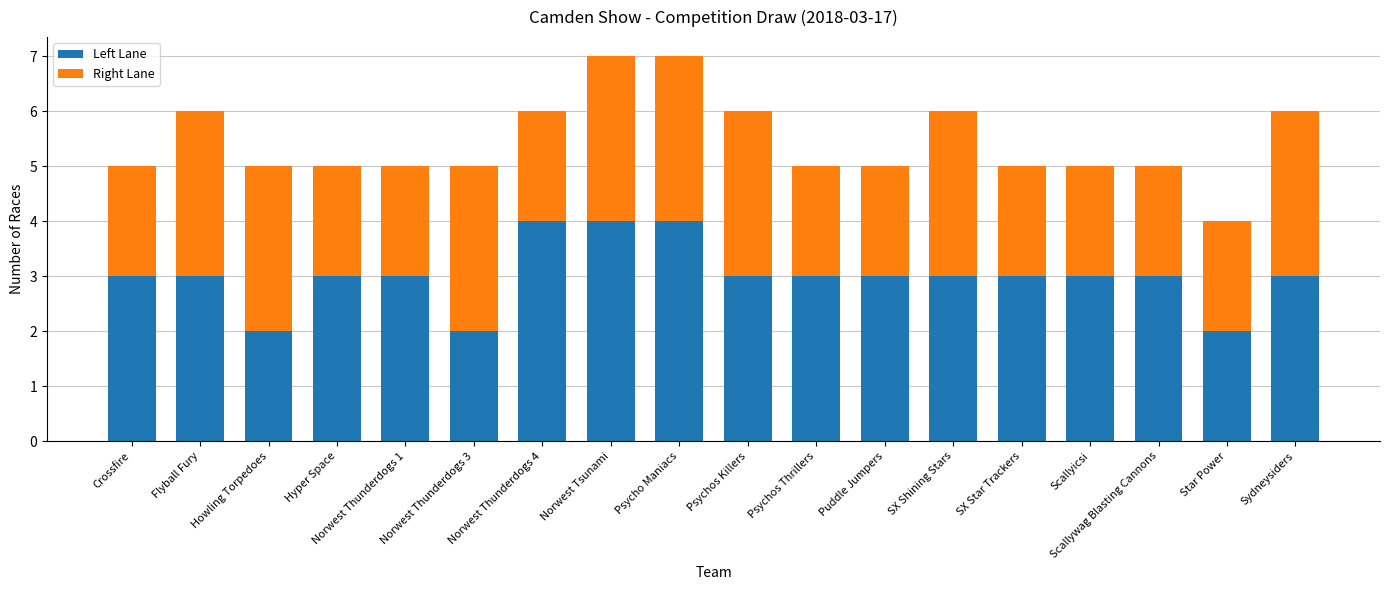

What is the highest value of the Left Lane series?

4